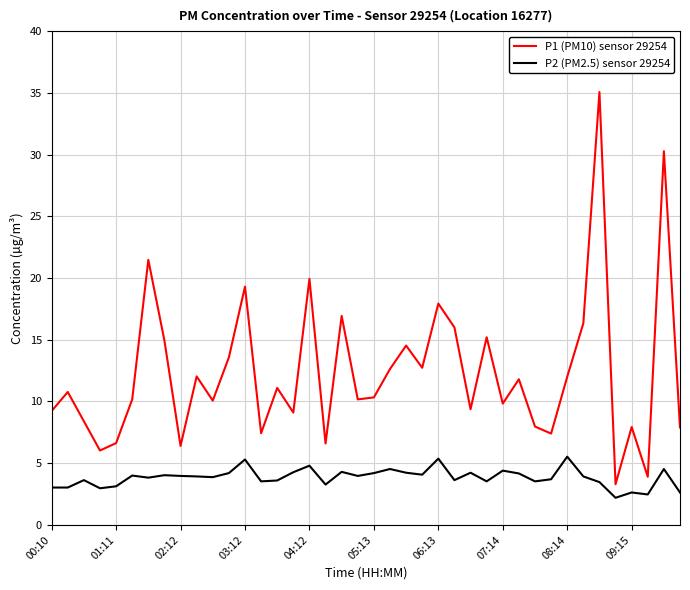

Rank the series by their average value, from lowest to highest.

P2 (PM2.5) sensor 29254, P1 (PM10) sensor 29254